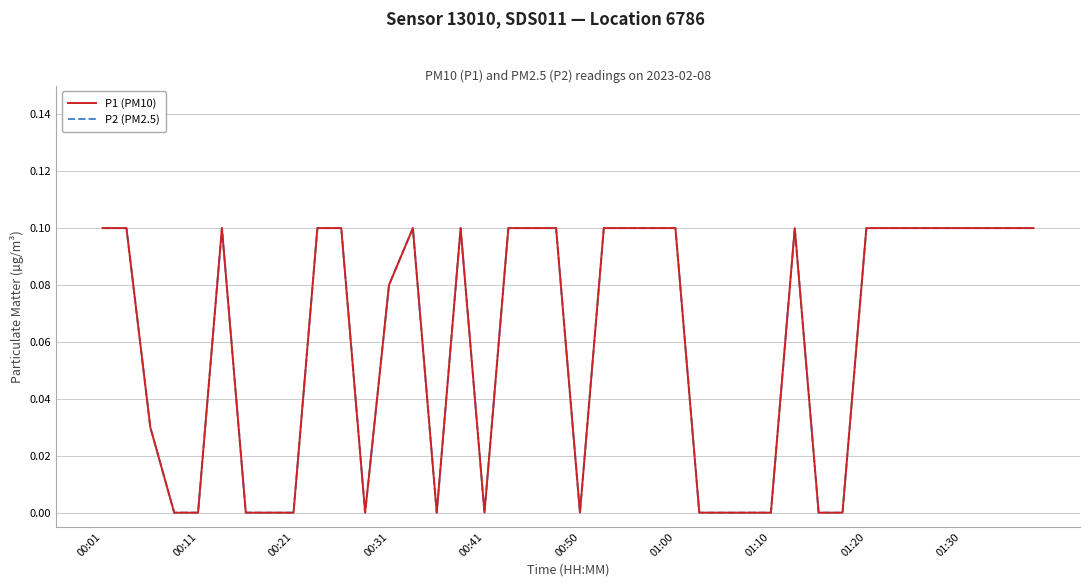

True or false: P2 (PM2.5) and P1 (PM10) intersect in this chart.

False